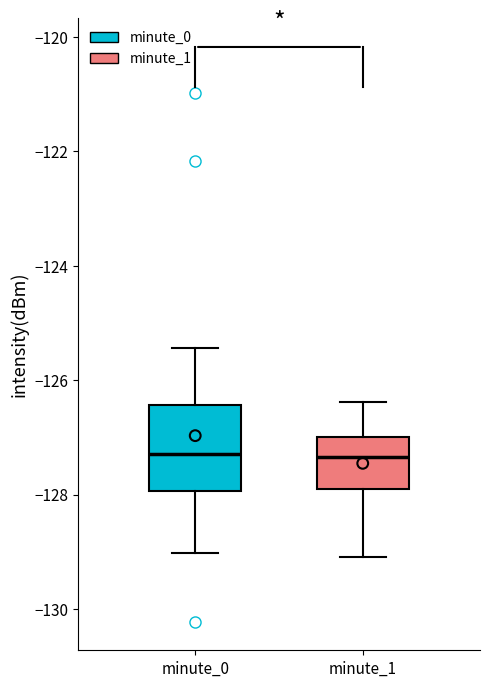

Reading left to right, transcribe this box plot: for each box, give where its median line is, the range the box spans, and where its two whiskers end, as read against the y-axis. The values are not printed on the chart, so give them approximately, as read against the axis.

minute_0: median -127.2, box -128.0 to -126.4, whiskers -129.0 to -125.4
minute_1: median -127.4, box -127.8 to -127.0, whiskers -129.0 to -126.4